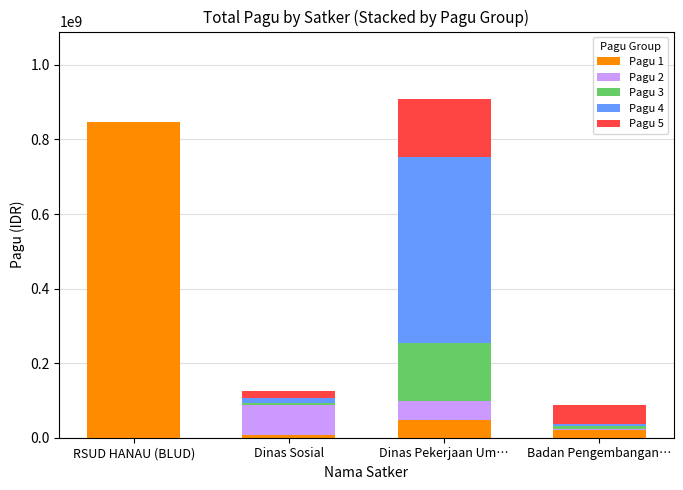

What is the total value across all series at RSUD HANAU (BLUD)?

846300000